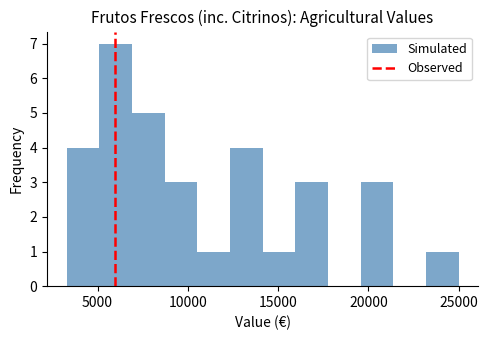

Around what value on the x-axis is the tallest bar? Give the approximate position of its centre, as read against the axis.

6000